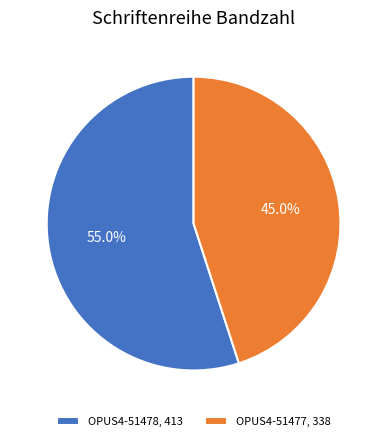

Between OPUS4-51477 and OPUS4-51478, which is larger?

OPUS4-51478